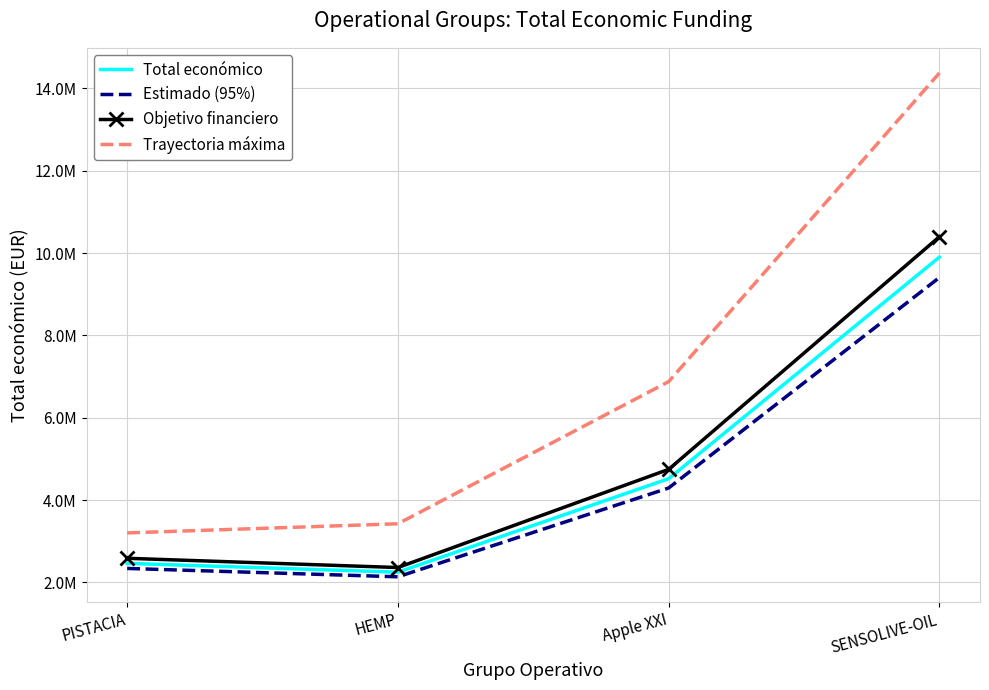

What are all the series names shown in the legend?

Total económico, Estimado (95%), Objetivo financiero, Trayectoria máxima